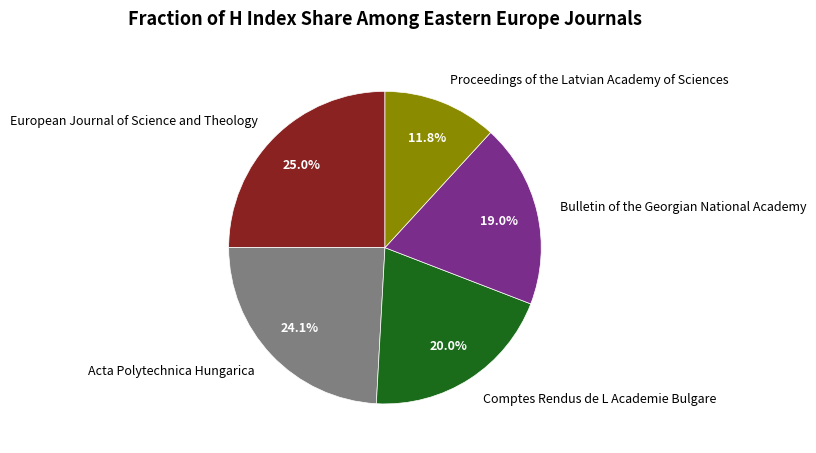

Does any single category account for the majority?

No